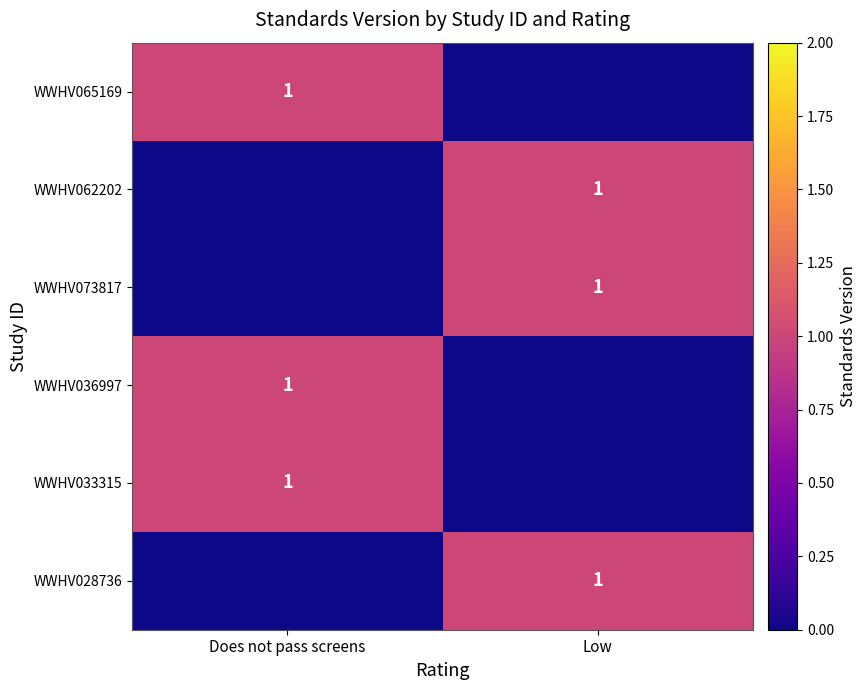

Is it true that WWHV028736 equals 0 at Low?

False